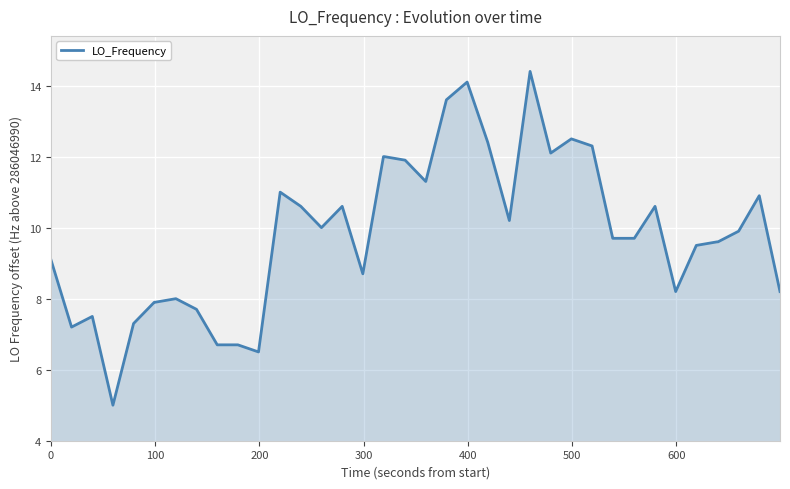

What is the maximum value shown in the chart?

14.4